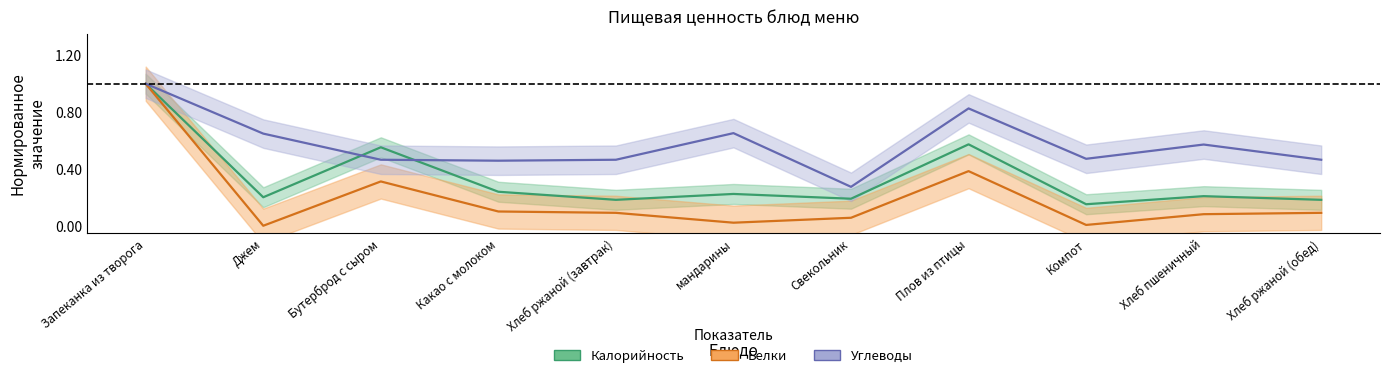

True or false: Белки (норм.) and Калорийность (норм.) intersect in this chart.

False